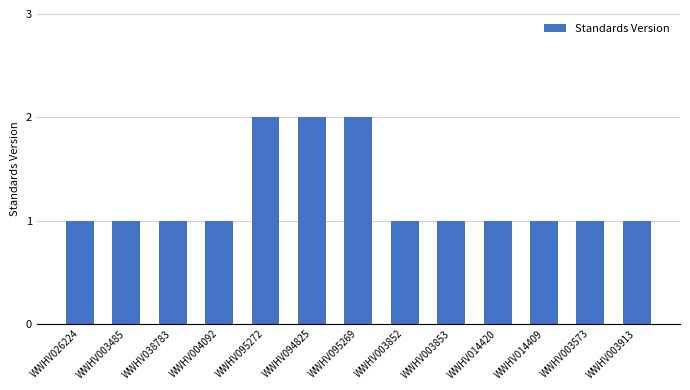

Reading right to left, extract all data points from this chart.

WWHV003913=1	WWHV003573=1	WWHV014409=1	WWHV014420=1	WWHV003853=1	WWHV003852=1	WWHV095269=2	WWHV094825=2	WWHV095272=2	WWHV004092=1	WWHV038783=1	WWHV003485=1	WWHV026224=1